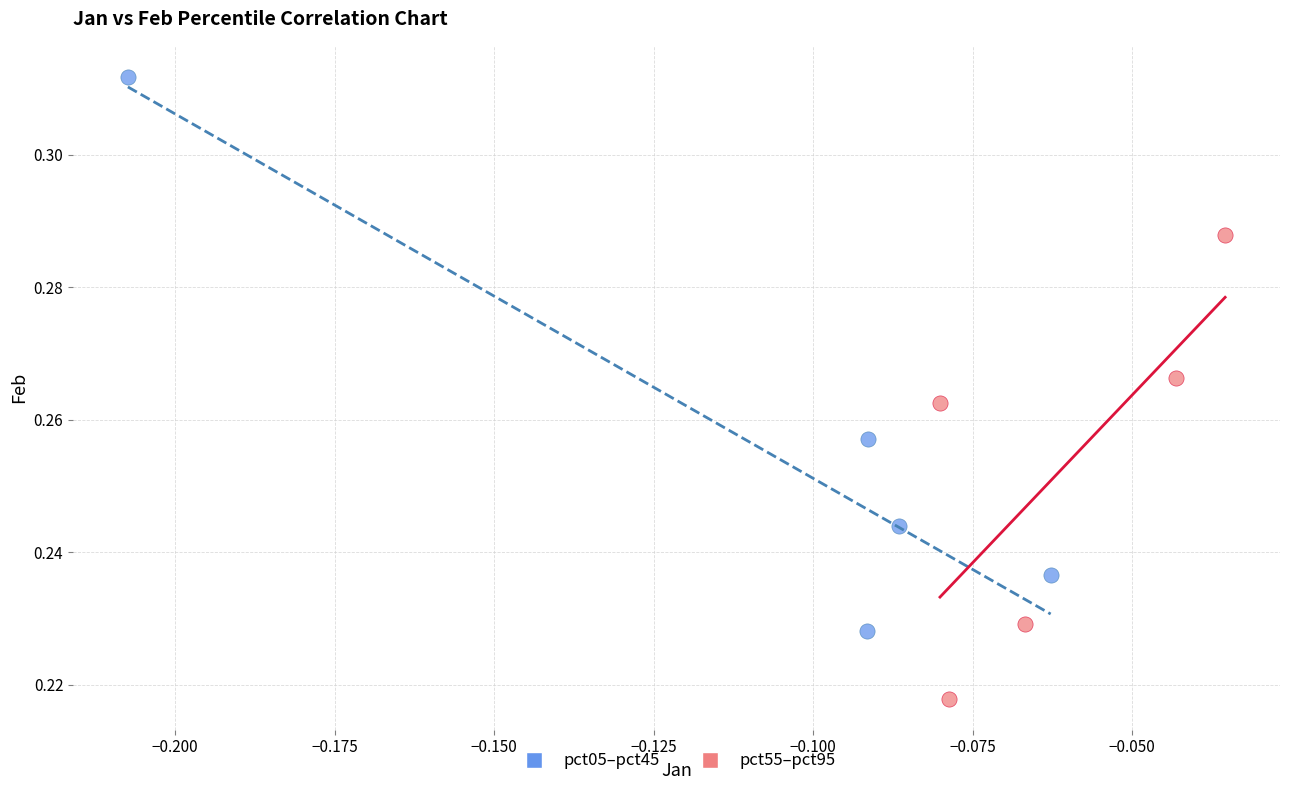

Which series reaches the maximum Y coordinate?

pct05–pct45